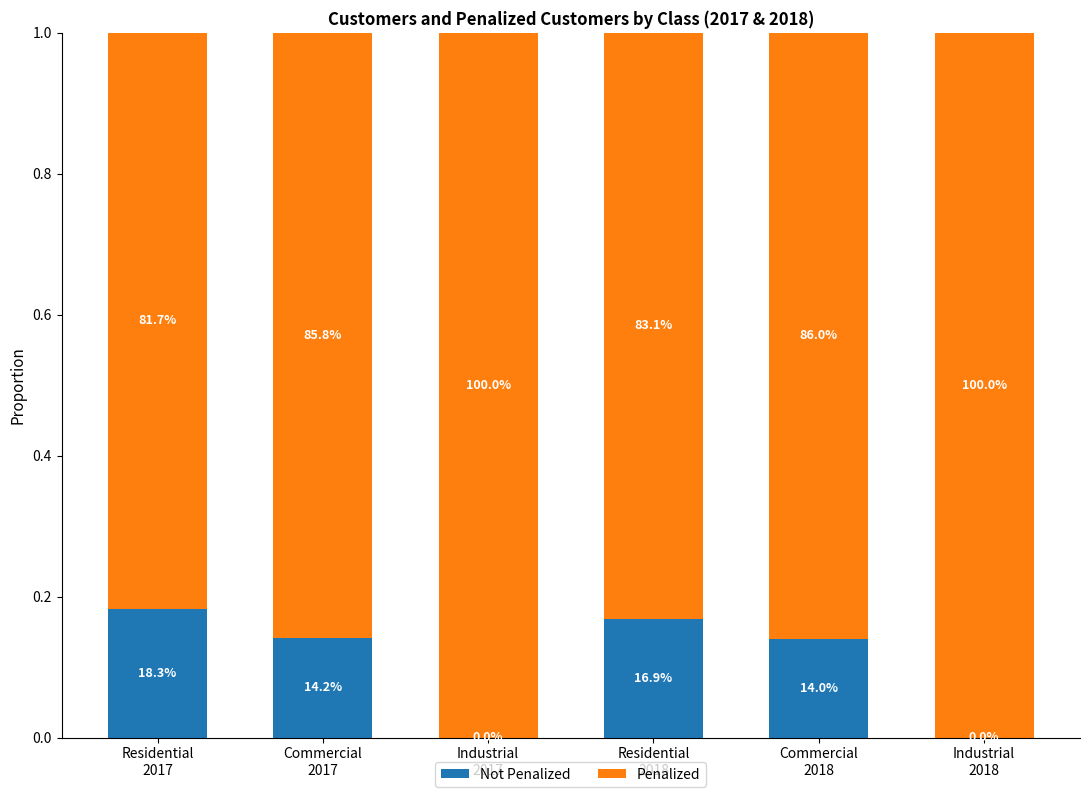

What are all the series names shown in the legend?

Not Penalized, Penalized